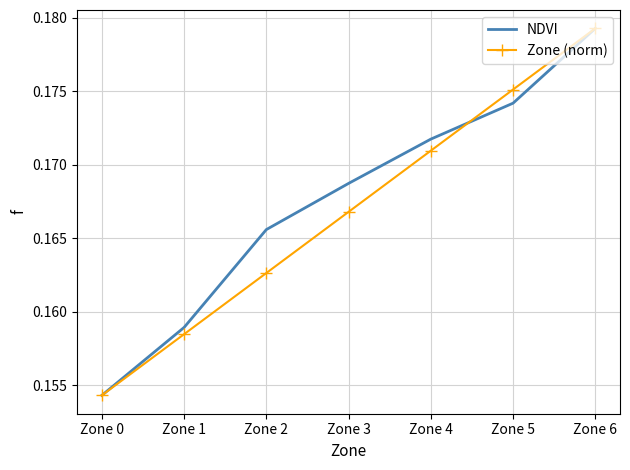

True or false: Zone (norm) and NDVI intersect in this chart.

True